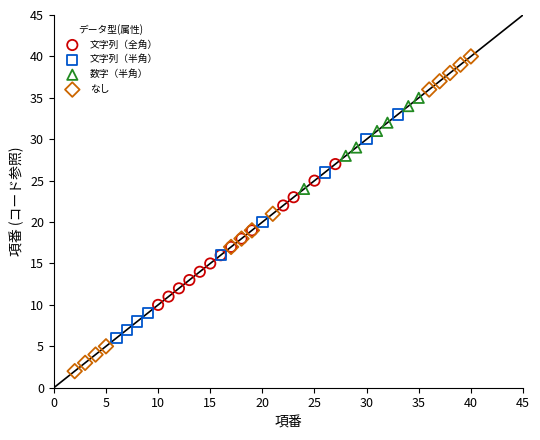

Which series has the widest spread of Y values?

なし